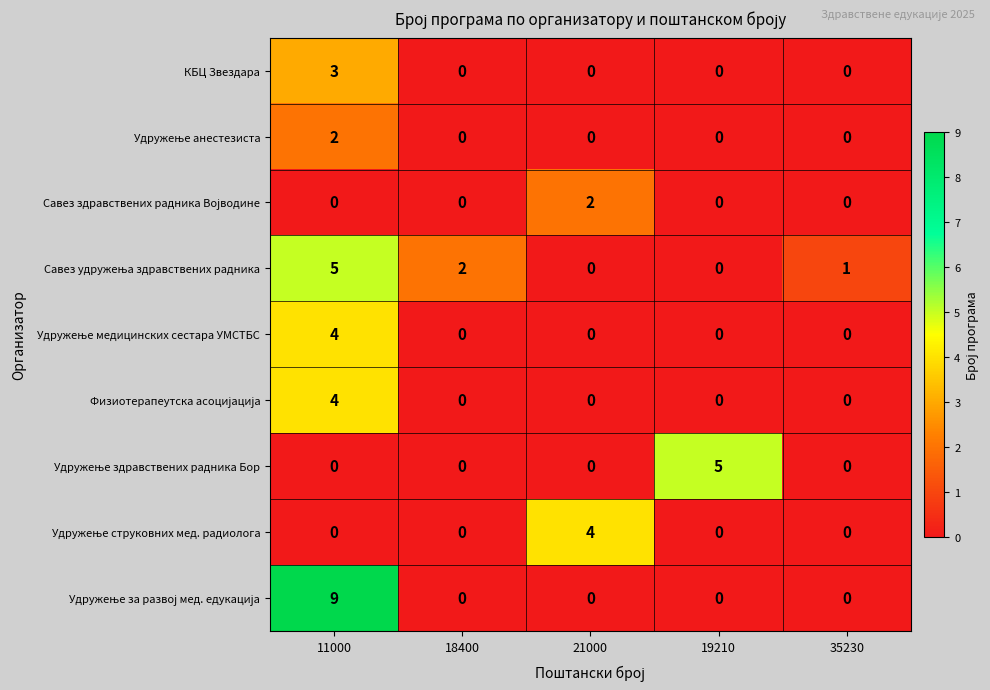

What is the difference between the highest and lowest values at 11000?

9